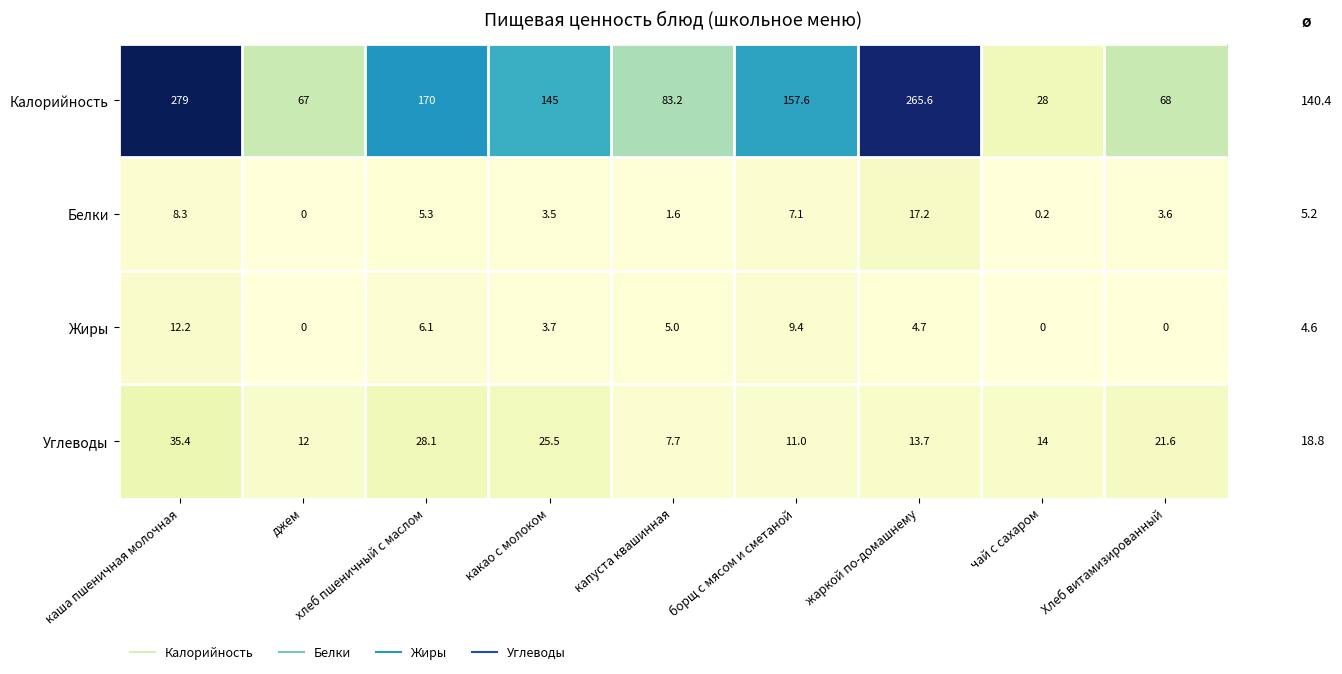

What is the spread (max minus min) of values at чай с сахаром?

28.0